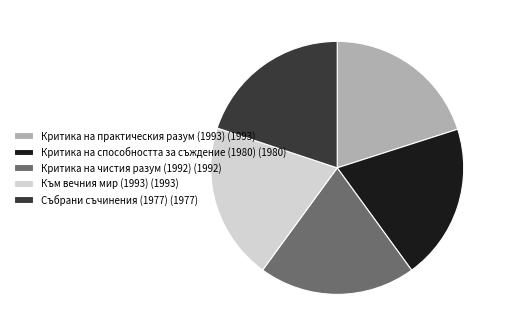

Is Критика на способността за съждение (1980) (1980) the majority of the pie?

No